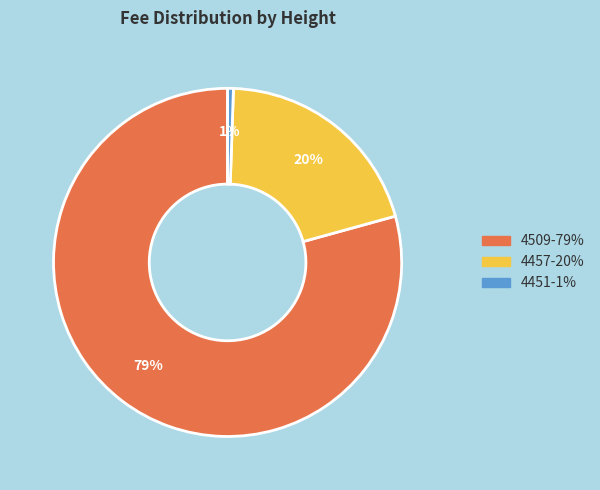

Which has a higher value, 4451-1% or 4457-20%?

4457-20%